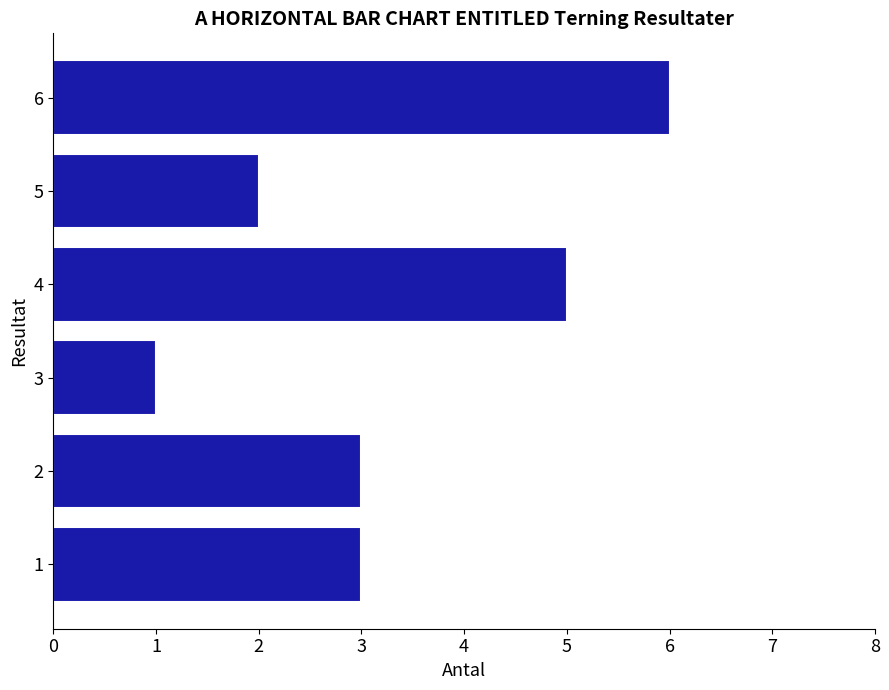

Approximately how many times larger is the value at 1 compared to 4?

0.6